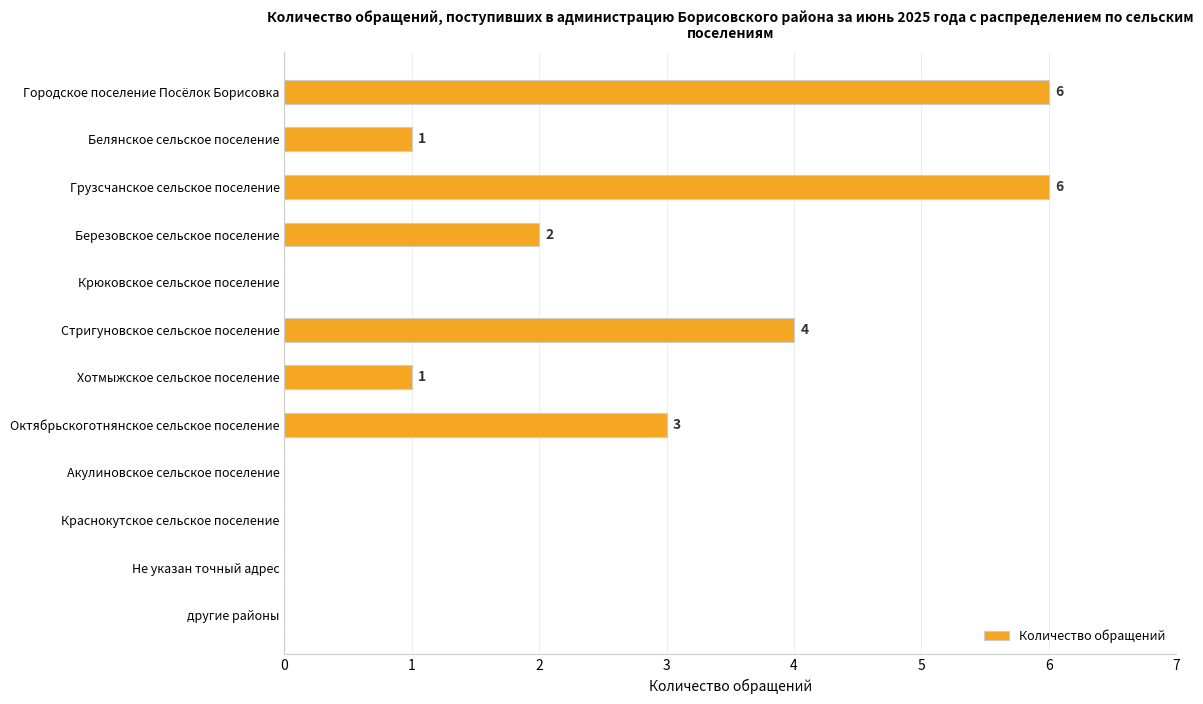

What is the sum of all values?

23